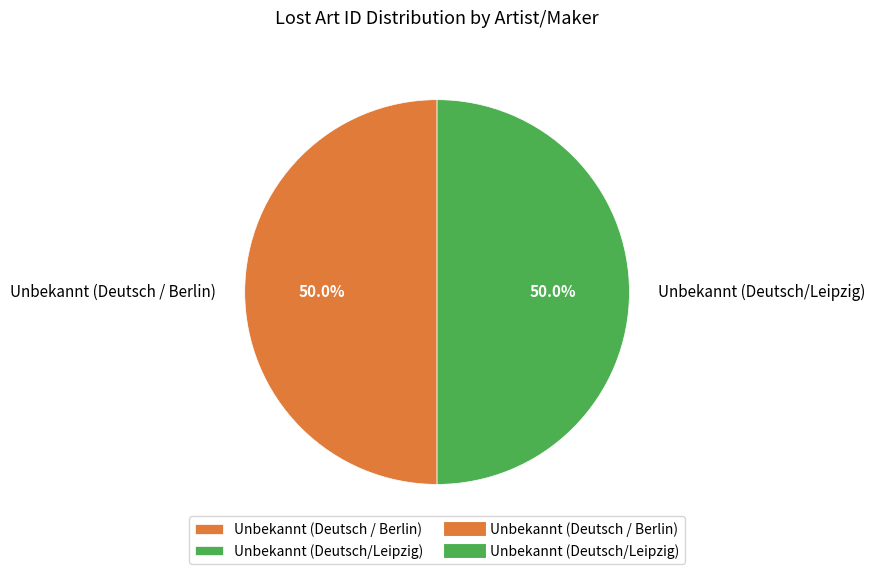

What percentage do Unbekannt (Deutsch / Berlin) and Unbekannt (Deutsch/Leipzig) together represent?

100.0%